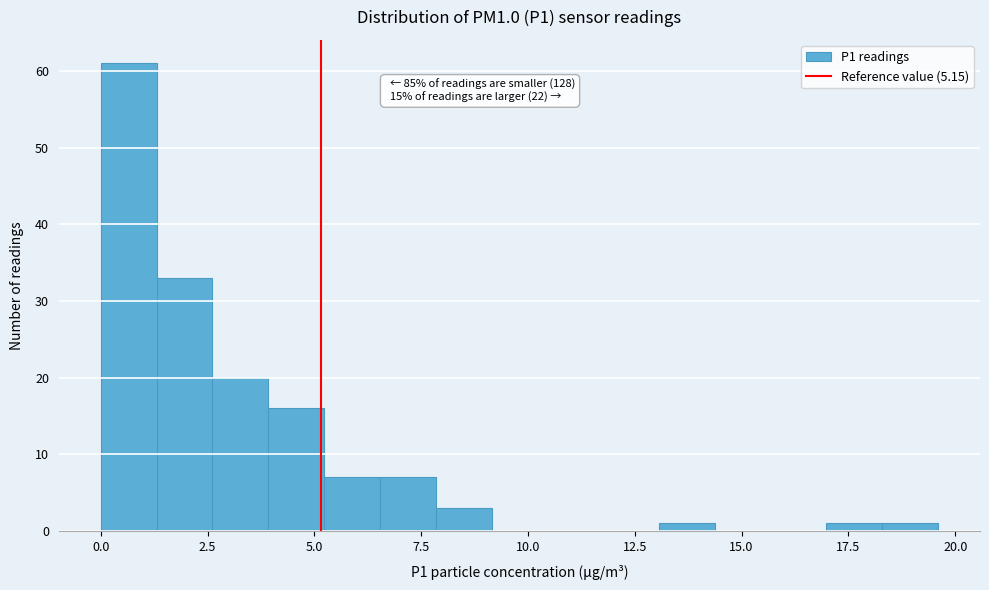

Read against the x-axis, roughly where is the centre of the tallest bar?

0.5